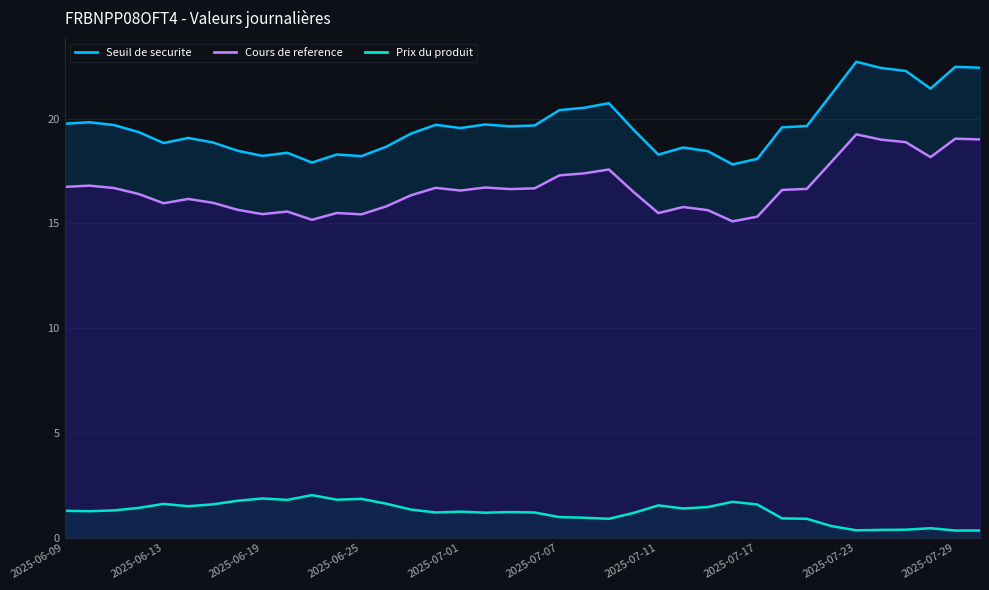

Which series has the largest range (max minus min)?

Seuil de securite